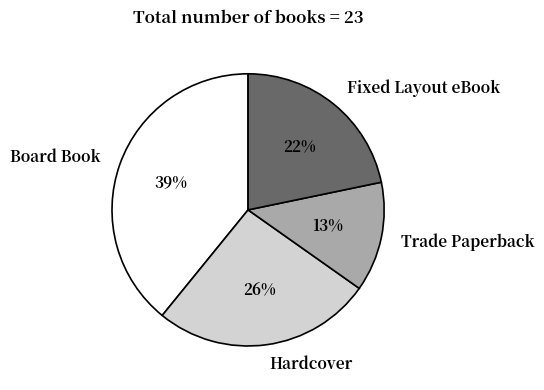

Count the number of slices in the pie.

4